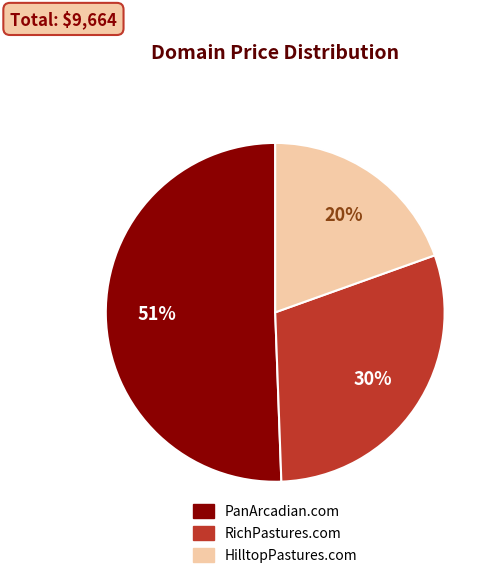

Is it true that HilltopPastures.com is 20% of the pie?

True